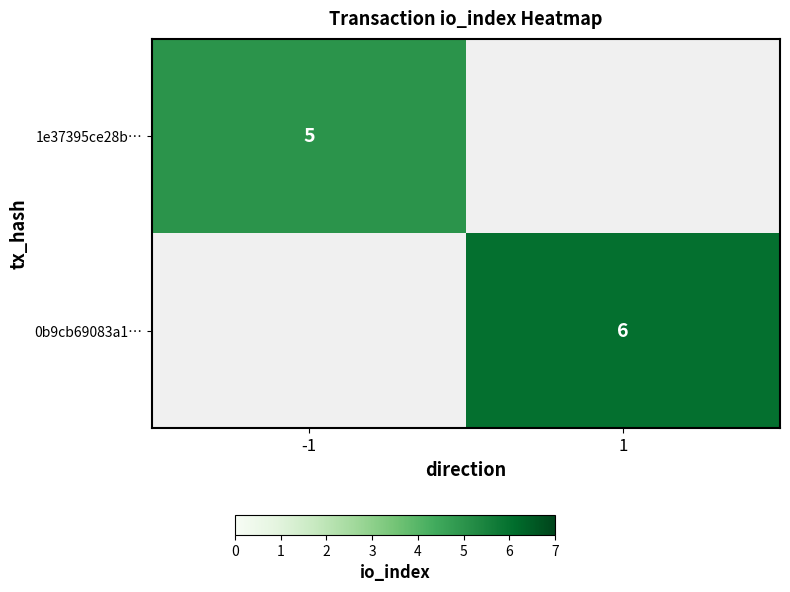

Is the value of 1e37395ce28b… at -1 greater than the value of 0b9cb69083a1… at 1?

No